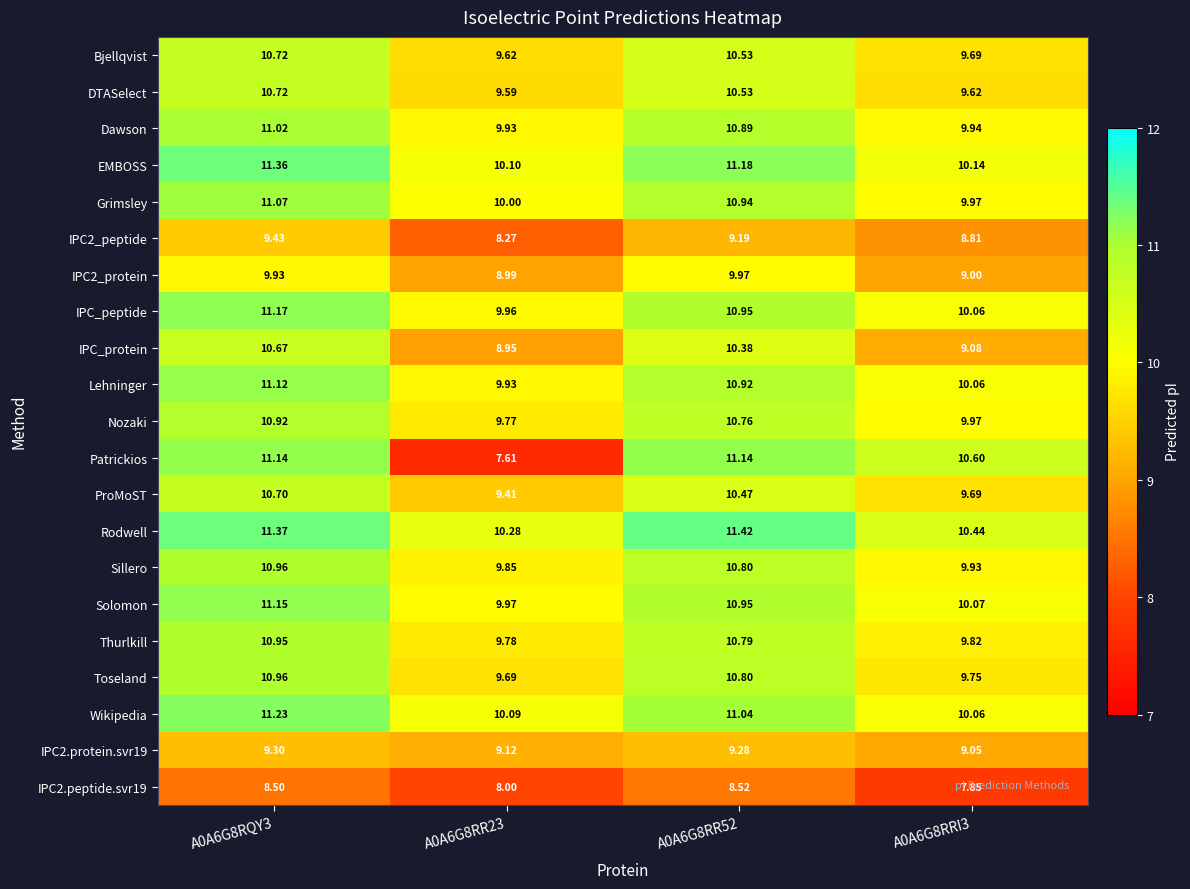

Which series has the widest spread of values?

Patrickios